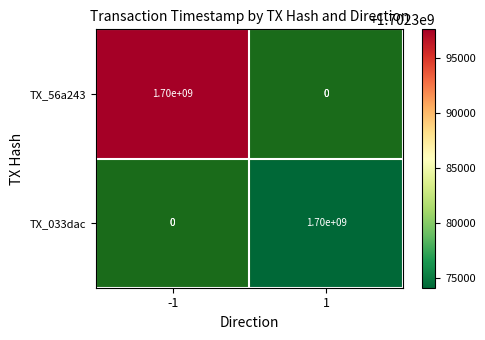

Which label corresponds to the largest value in the chart?

-1